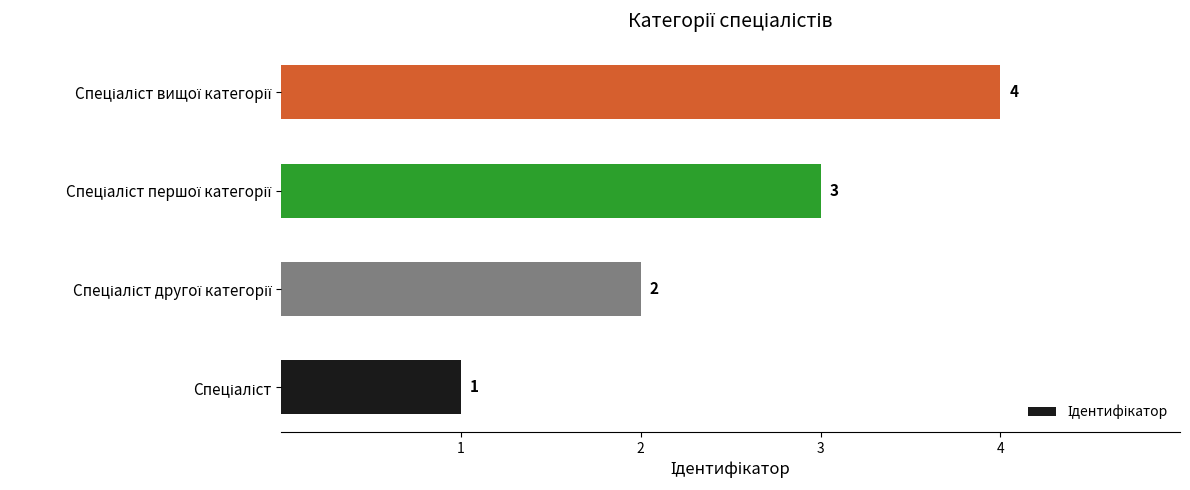

Count the values in the range 2 to 4.

3